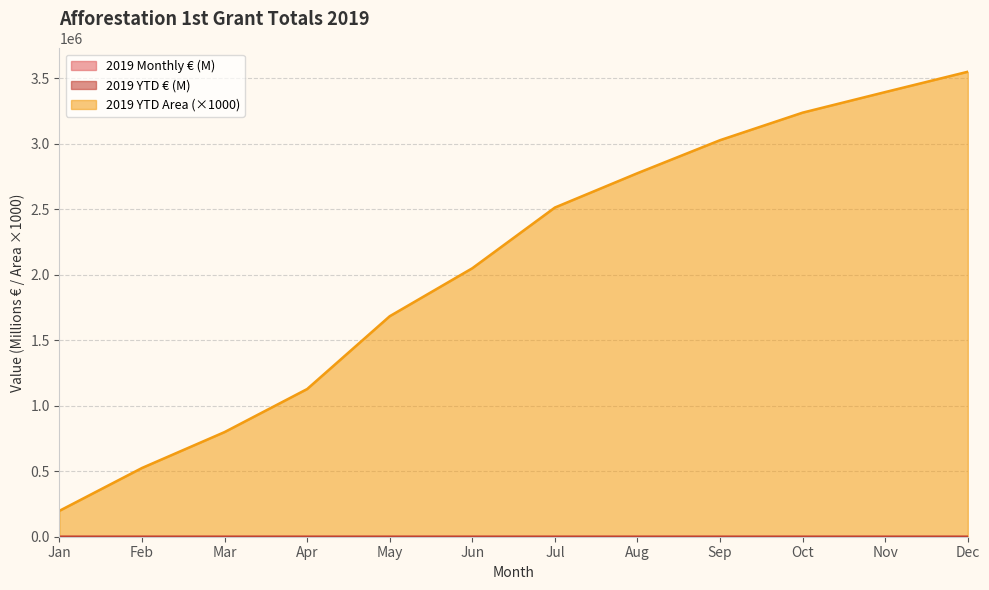

What are all the series names shown in the legend?

2019 Monthly €, 2019 YTD €, 2019 YTD Area